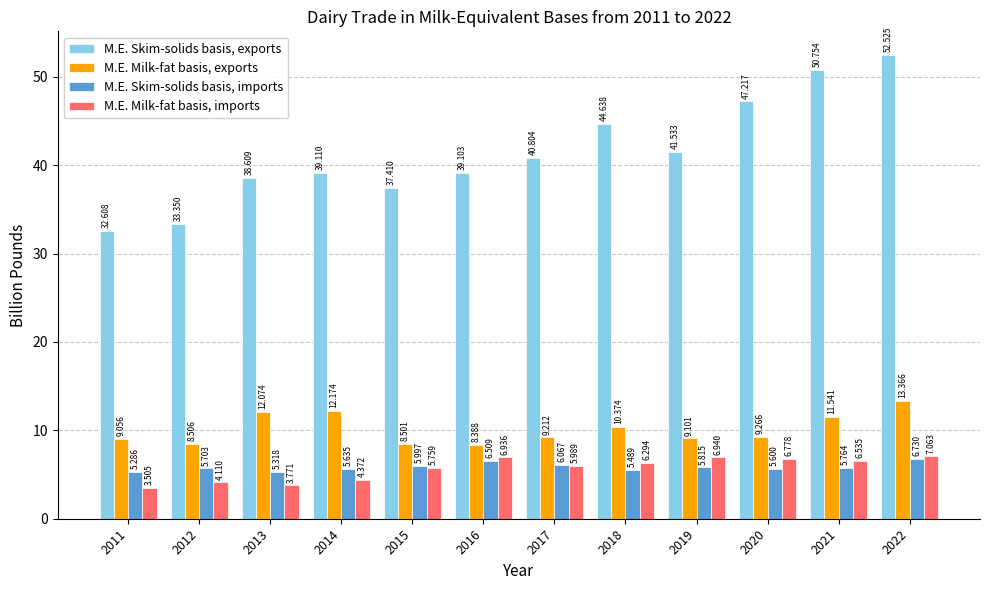

Which series has the largest range (max minus min)?

M.E. Skim-solids basis, exports